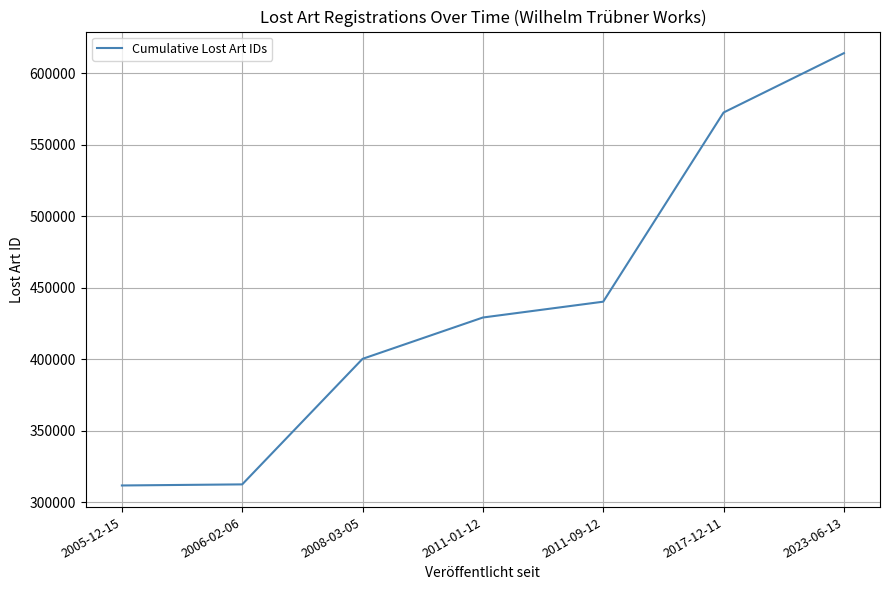

Between 2006-02-06 and 2023-06-13, which is larger?

2023-06-13